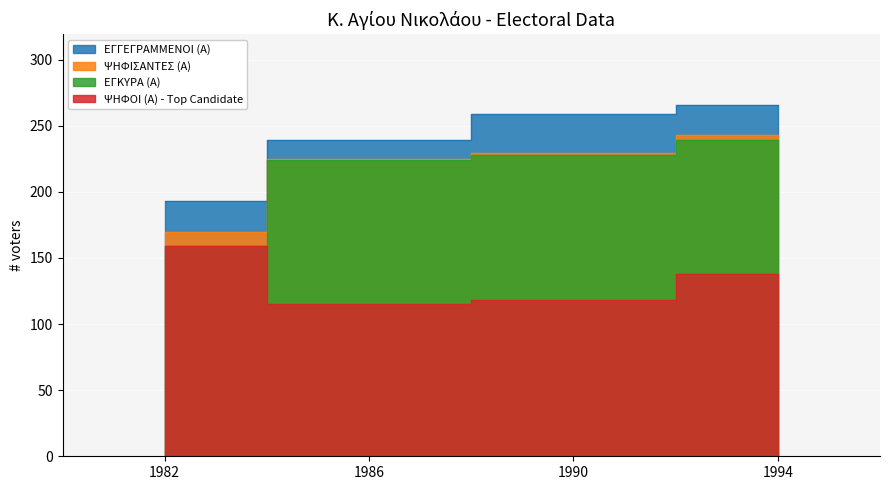

Reading left to right, list all the values displayed in this chart.

ΕΓΓΕΓΡΑΜΜΕΝΟΙ (Α): 193	239	259	266
ΨΗΦΙΣΑΝΤΕΣ (Α): 170	225	229	243
ΕΓΚΥΡΑ (Α): 159	224	228	239
ΨΗΦΟΙ (Α) - Top Candidate: 159	115	118	138